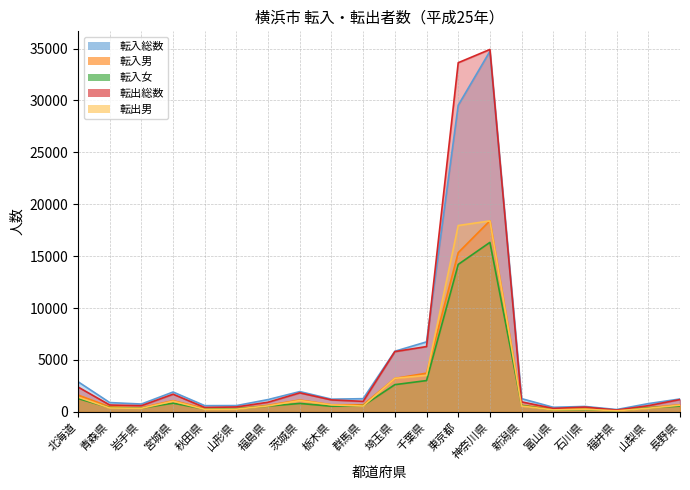

Reading left to right, what are all the values shown in this chart?

転入総数: 北海道=2903	青森県=894	岩手県=754	宮城県=1912	秋田県=596	山形県=604	福島県=1185	茨城県=1951	栃木県=1222	群馬県=1269	埼玉県=5839	千葉県=6741	東京都=29535	神奈川県=34731	新潟県=1272	富山県=439	石川県=520	福井県=223	山梨県=794	長野県=1240
転入男: 北海道=1620	青森県=486	岩手県=395	宮城県=1075	秋田県=323	山形県=303	福島県=628	茨城県=1140	栃木県=681	群馬県=673	埼玉県=3219	千葉県=3727	東京都=15334	神奈川県=18406	新潟県=663	富山県=251	石川県=293	福井県=119	山梨県=403	長野県=682
転入女: 北海道=1283	青森県=408	岩手県=359	宮城県=837	秋田県=273	山形県=301	福島県=557	茨城県=811	栃木県=541	群馬県=596	埼玉県=2620	千葉県=3014	東京都=14201	神奈川県=16325	新潟県=609	富山県=188	石川県=227	福井県=104	山梨県=391	長野県=558
転出総数: 北海道=2394	青森県=661	岩手県=593	宮城県=1701	秋田県=420	山形県=472	福島県=928	茨城県=1830	栃木県=1149	群馬県=1012	埼玉県=5803	千葉県=6289	東京都=33632	神奈川県=34909	新潟県=962	富山県=331	石川県=461	福井県=172	山梨県=595	長野県=1187
転出男: 北海道=1424	青森県=370	岩手県=342	宮城県=1029	秋田県=241	山形県=257	福島県=578	茨城県=1090	栃木県=671	群馬県=562	埼玉県=3226	千葉県=3520	東京都=17948	神奈川県=18392	新潟県=559	富山県=189	石川県=251	福井県=99	山梨県=345	長野県=648